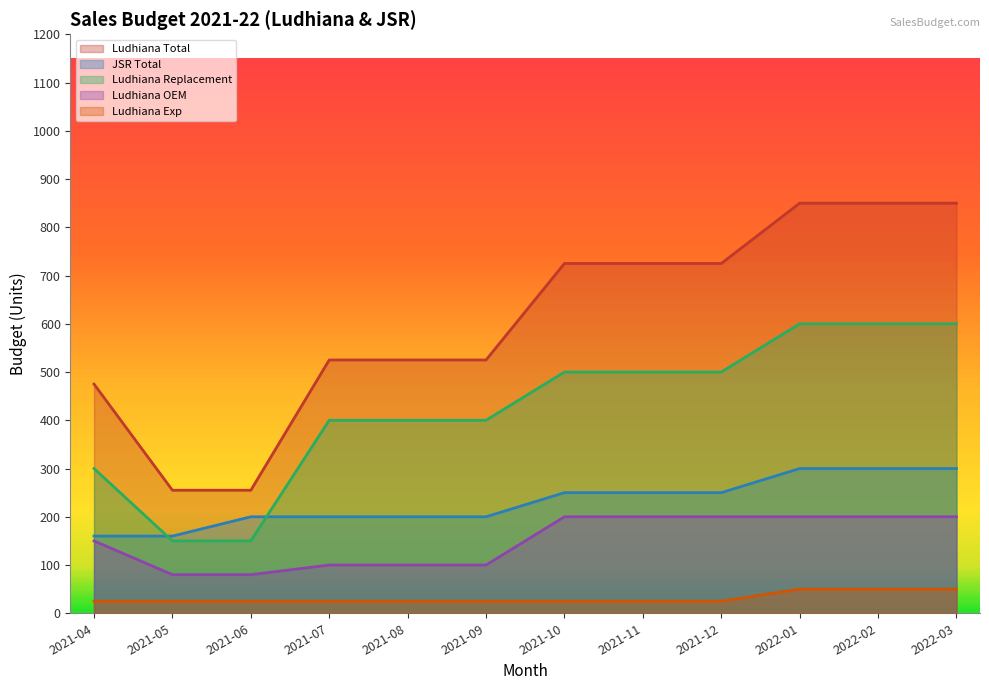

What is the label of the 9th point from the right?

2021-07